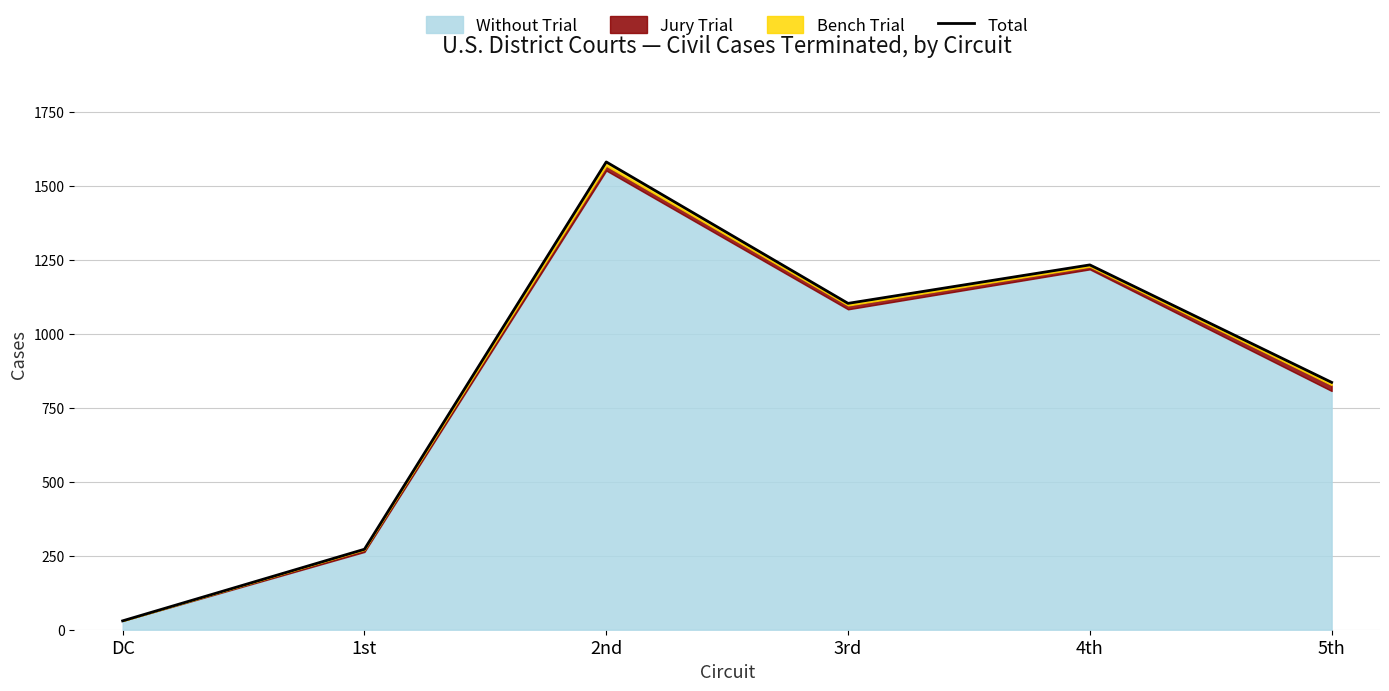

True or false: the data shows 10 at DC.

False